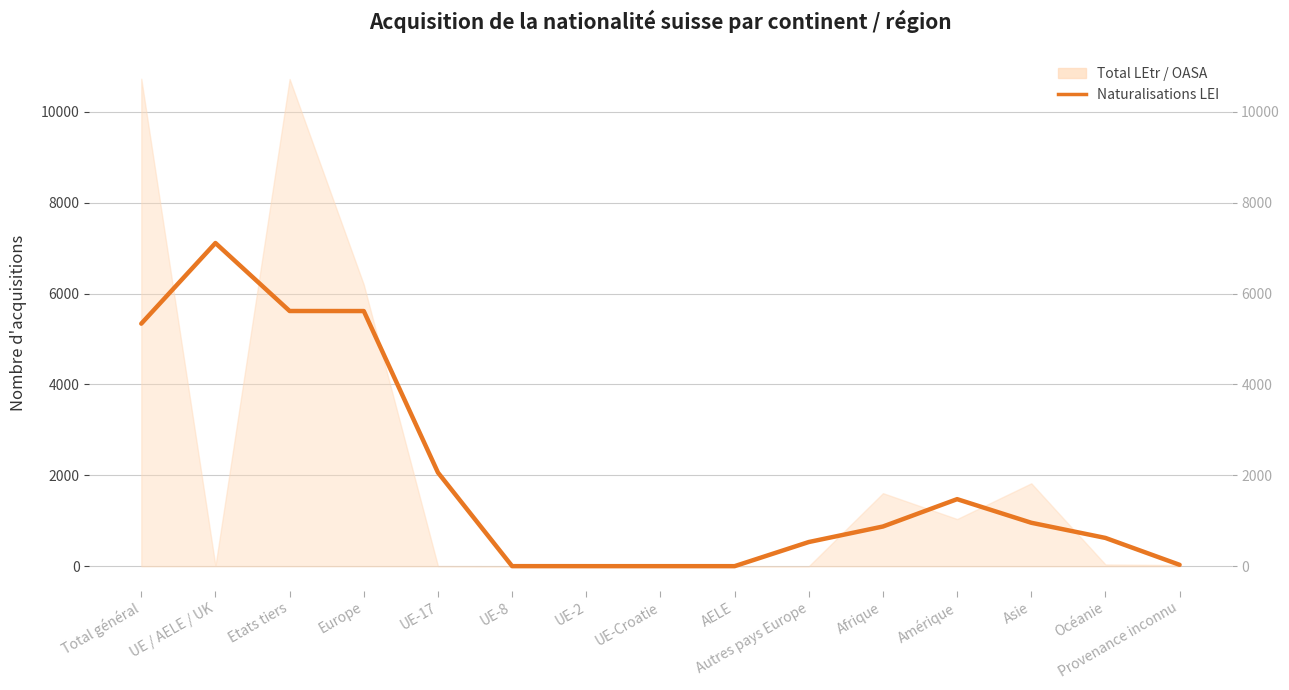

The value at Océanie is 944.8. True or false?

False